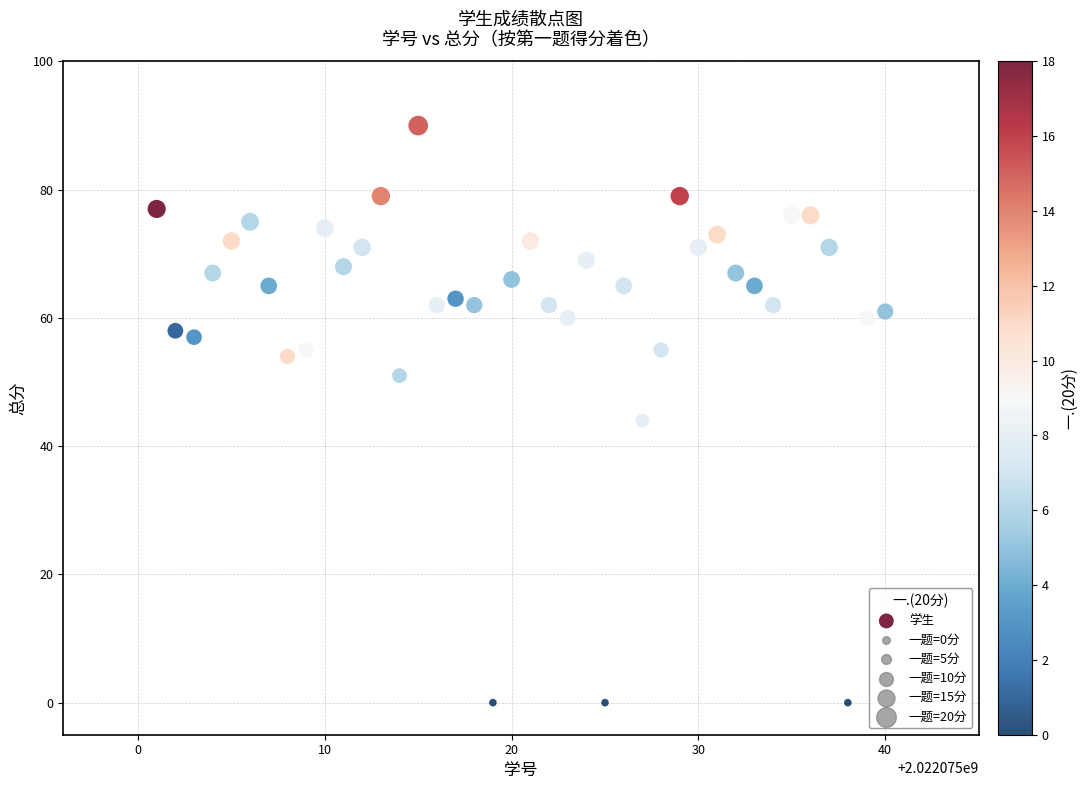

What is the range of Y values (max minus min)?

90